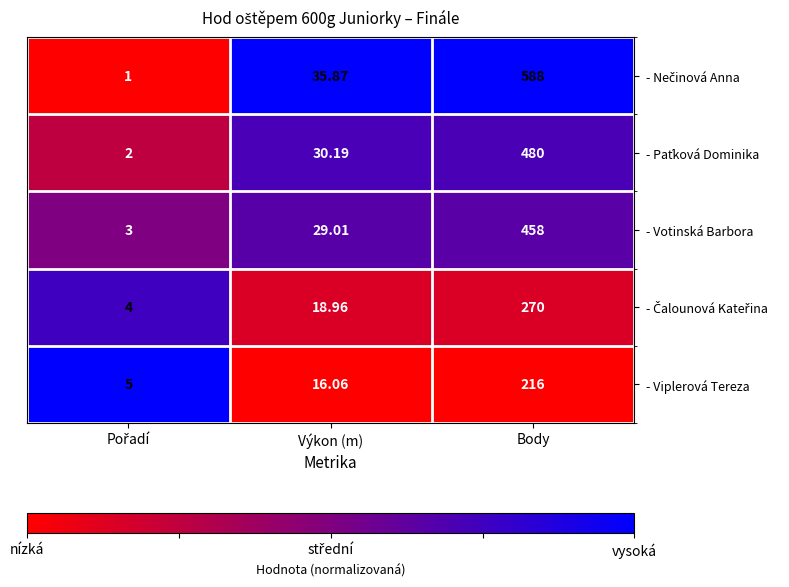

At which category is the sum across all series the highest?

Body